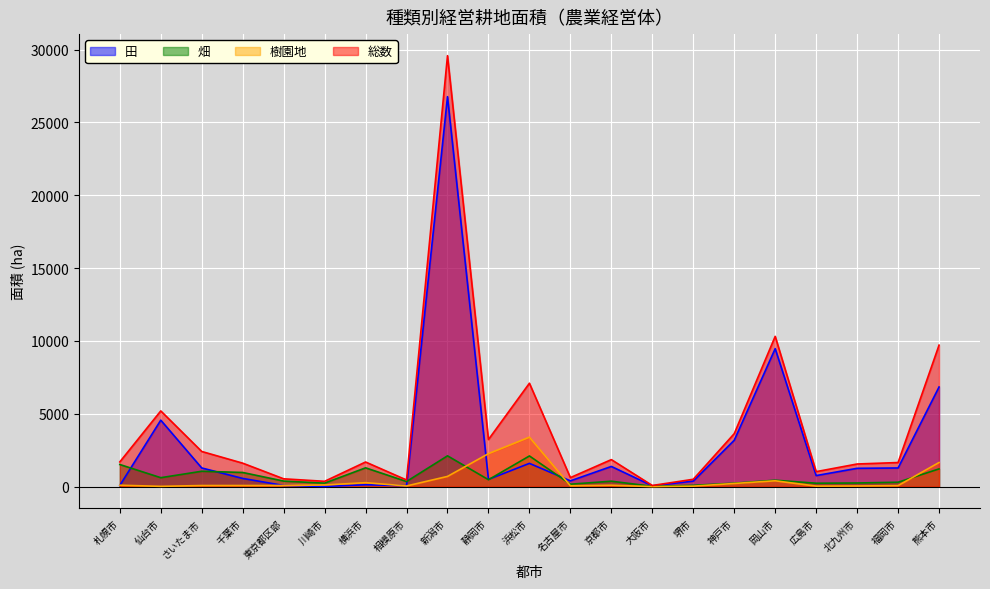

Which category has the highest value in the 田 series?

新潟市